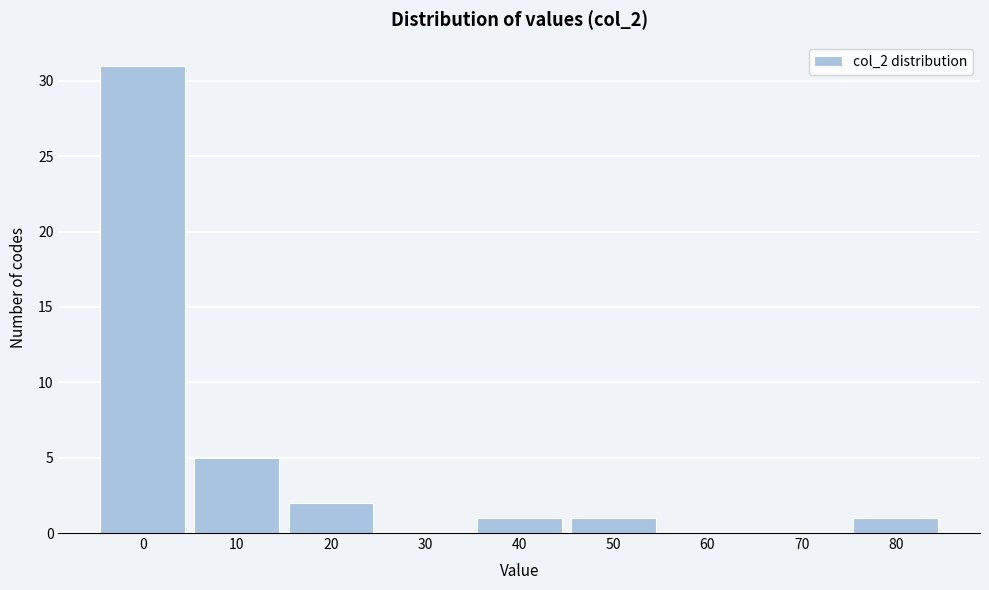

Reading left to right, transcribe all the data shown in this chart.

0=31	10=5	20=2	30=0	40=1	50=1	60=0	70=0	80=1